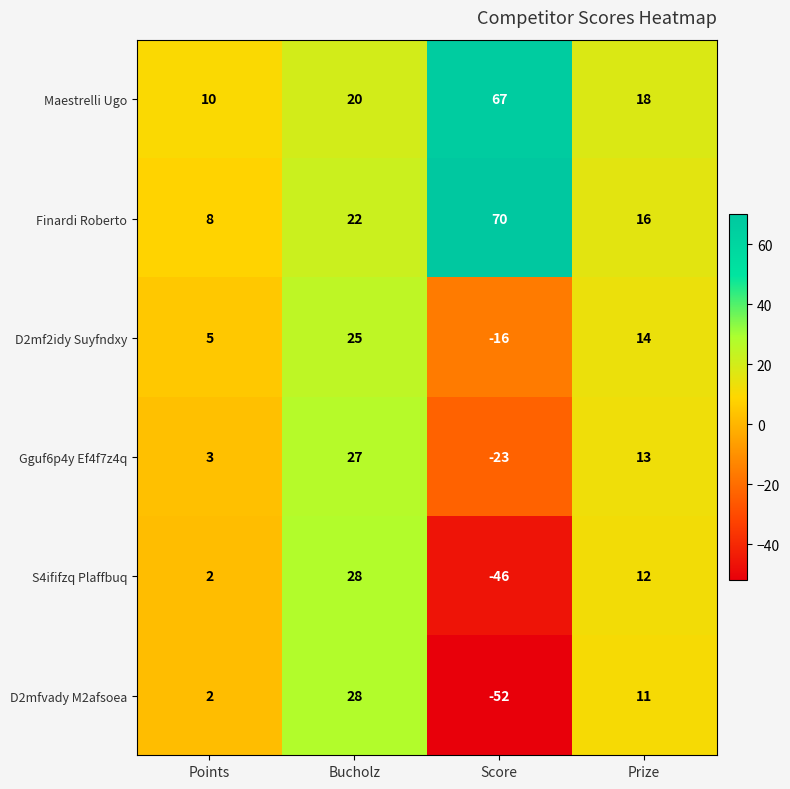

True or false: Maestrelli Ugo has a value of 16 at Points.

False